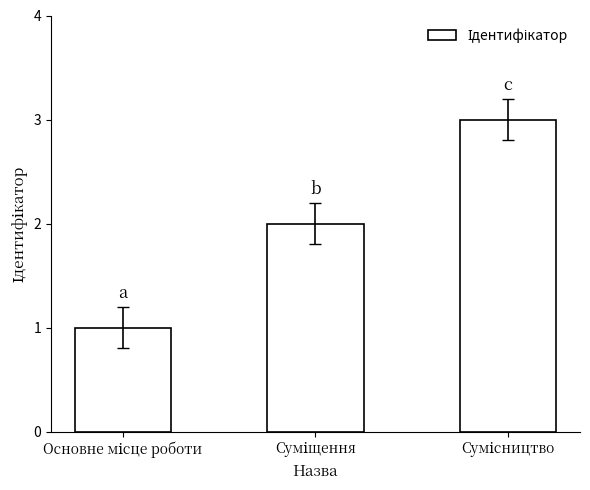

What is the maximum value shown in the chart?

3